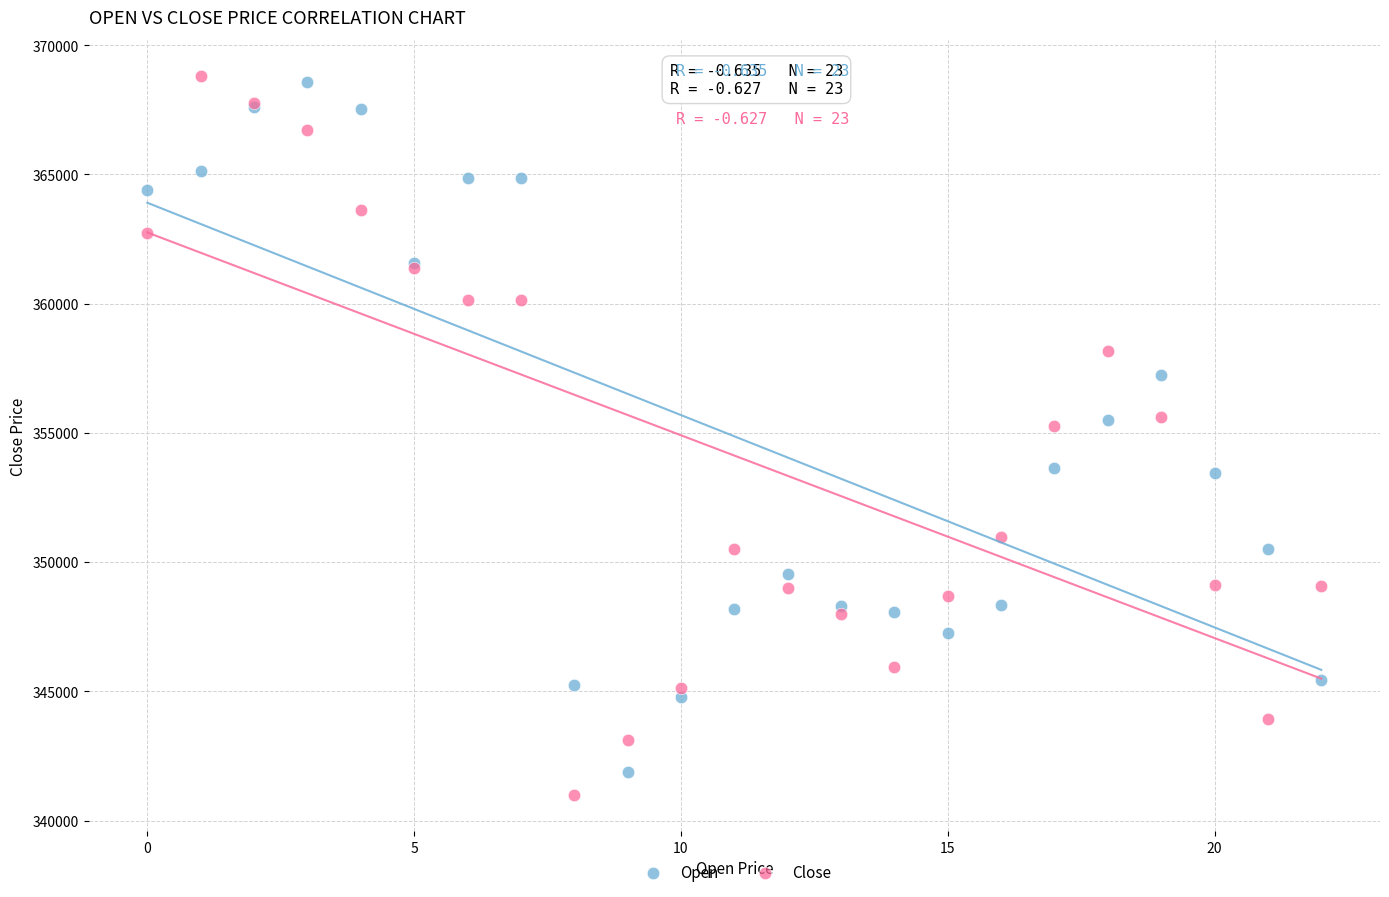

Which series reaches the maximum Y coordinate?

Close